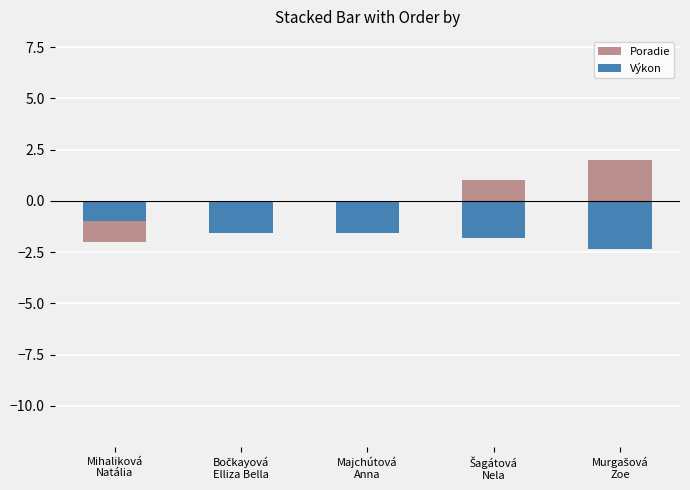

How many data points does each series have?

5